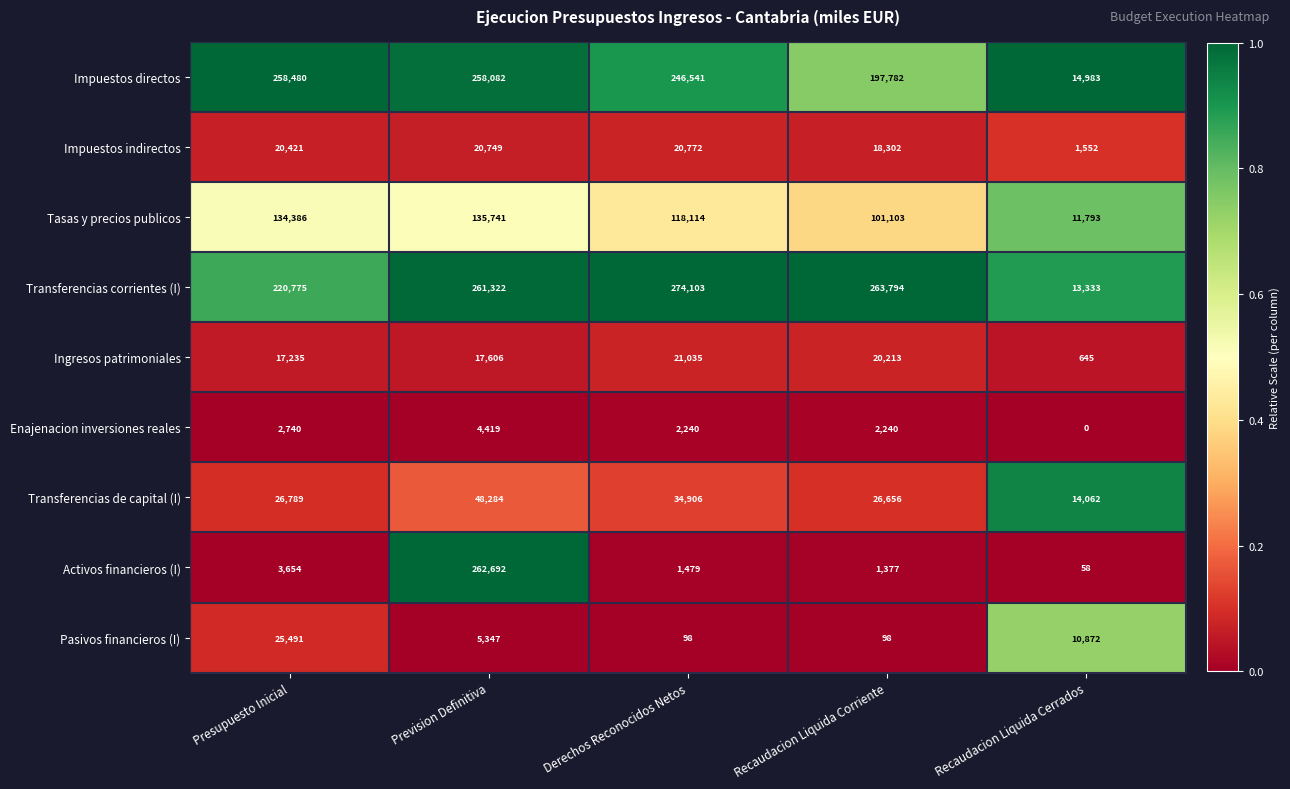

True or false: Ingresos patrimoniales has a value of 645 at Recaudacion Liquida Cerrados.

True